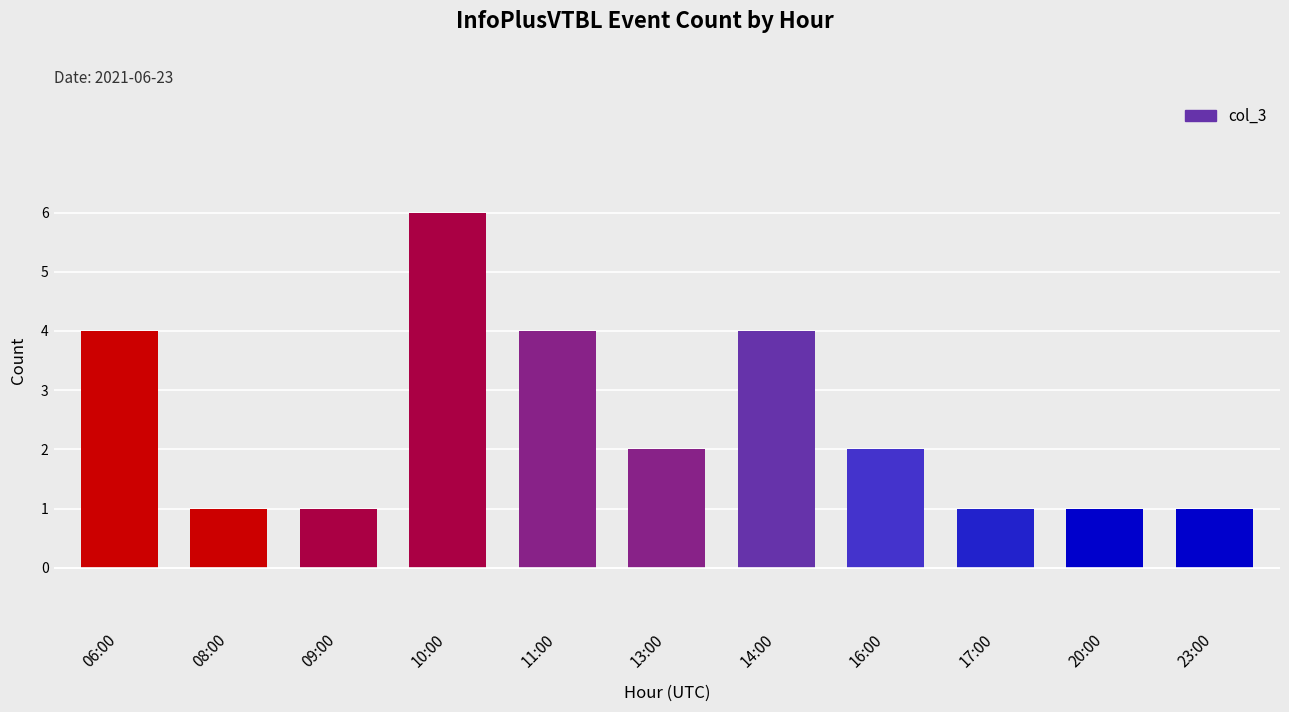

What is the change in value from 10:00 to 17:00?

-5